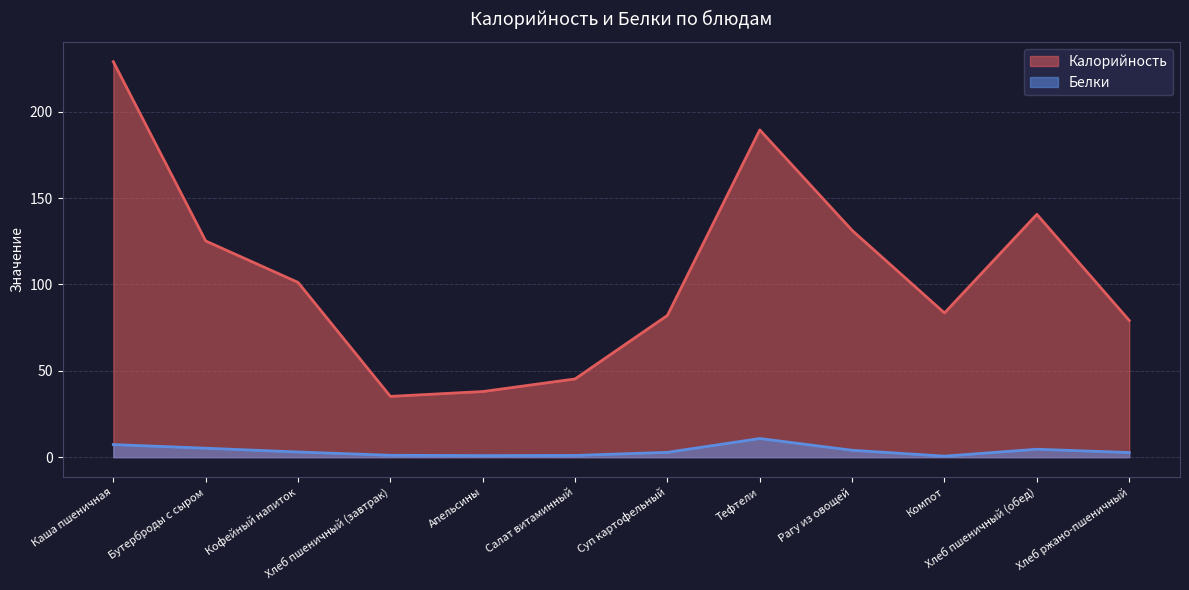

How many data points in Белки are less than 3?

6